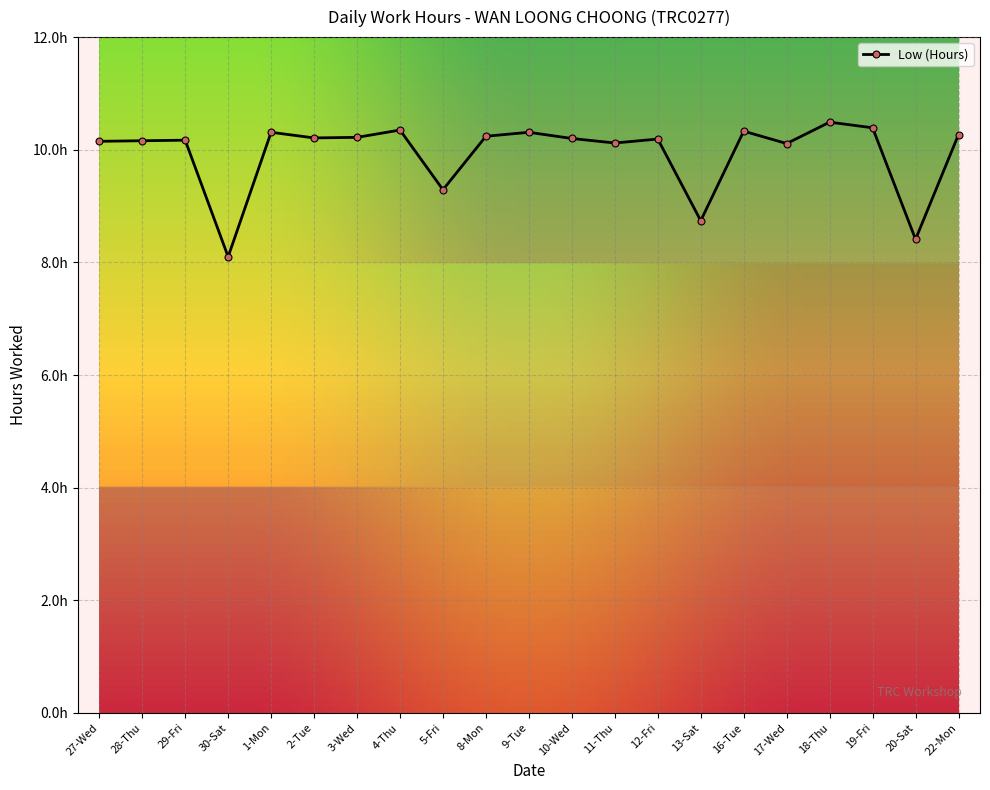

True or false: the data shows 5.0 at 2-Tue.

False